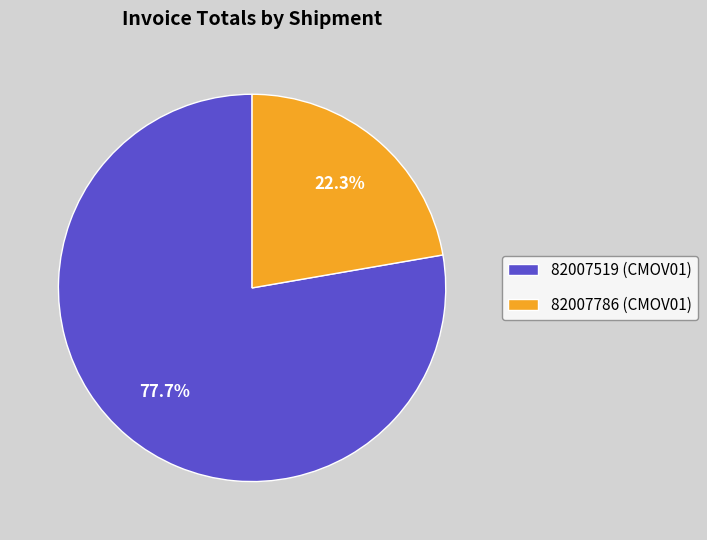

How many slices are in this pie chart?

2